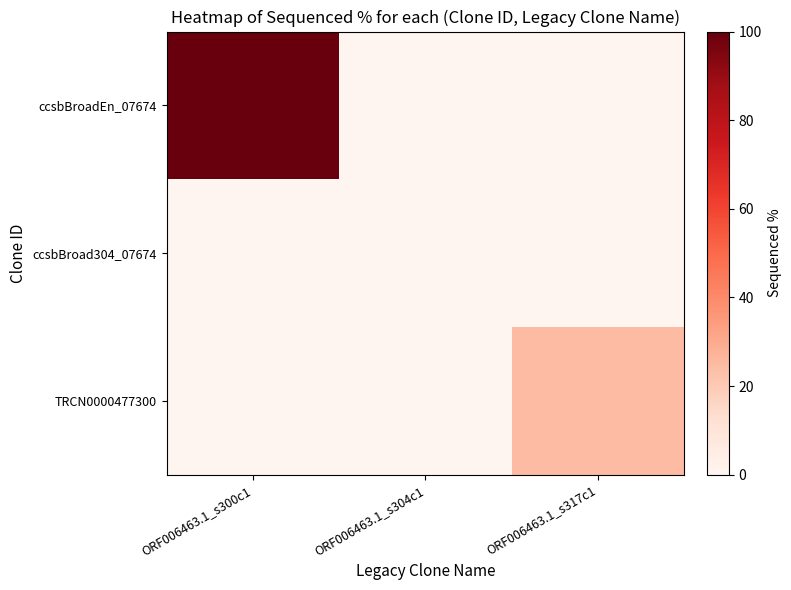

Reading left to right, list all the values displayed in this chart.

ccsbBroadEn_07674: ORF006463.1_s300c1=100.0	ORF006463.1_s304c1=0.0	ORF006463.1_s317c1=0.0
ccsbBroad304_07674: ORF006463.1_s300c1=0.0	ORF006463.1_s304c1=0.0	ORF006463.1_s317c1=0.0
TRCN0000477300: ORF006463.1_s300c1=0.0	ORF006463.1_s304c1=0.0	ORF006463.1_s317c1=24.7